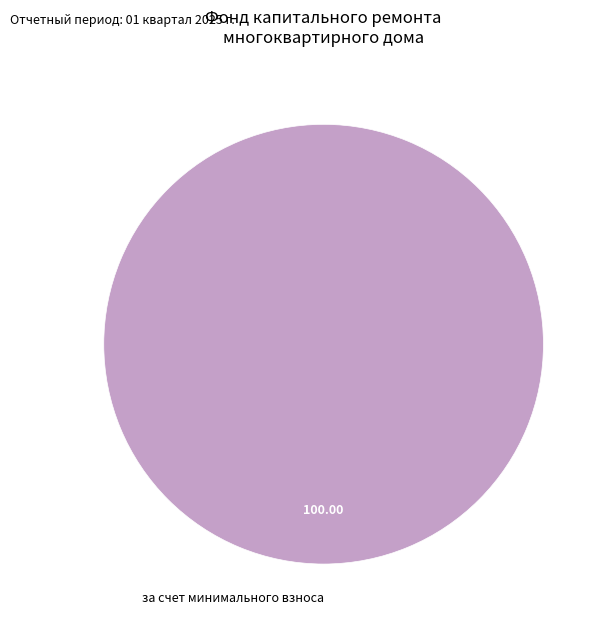

Which slice represents more than half of the pie?

за счет минимального взноса